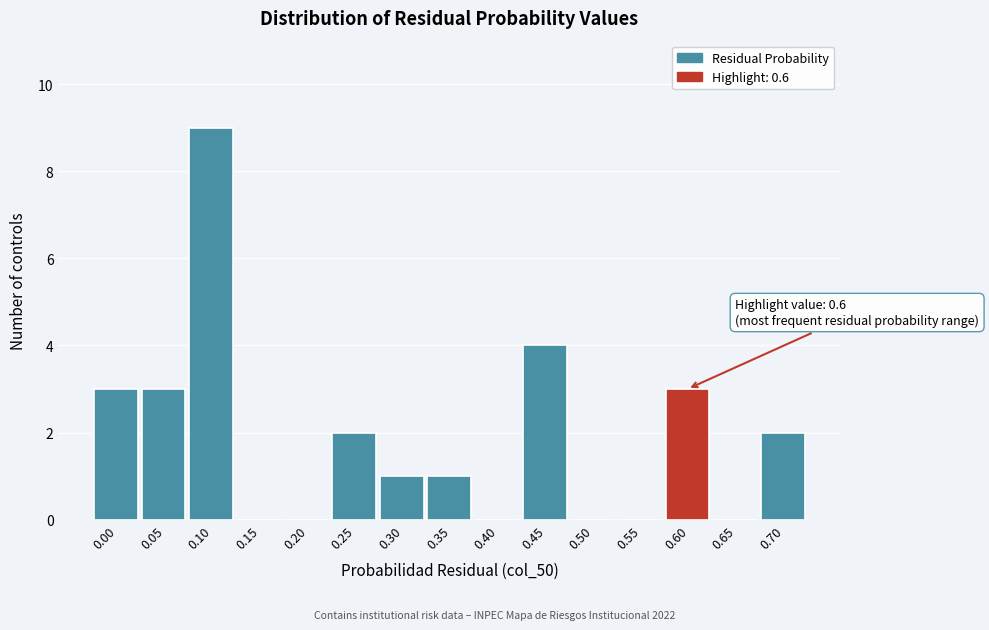

Reading left to right, transcribe all the data shown in this chart.

0.00=3	0.05=3	0.10=9	0.15=0	0.20=0	0.25=2	0.30=1	0.35=1	0.40=0	0.45=4	0.50=0	0.55=0	0.60=3	0.65=0	0.70=2